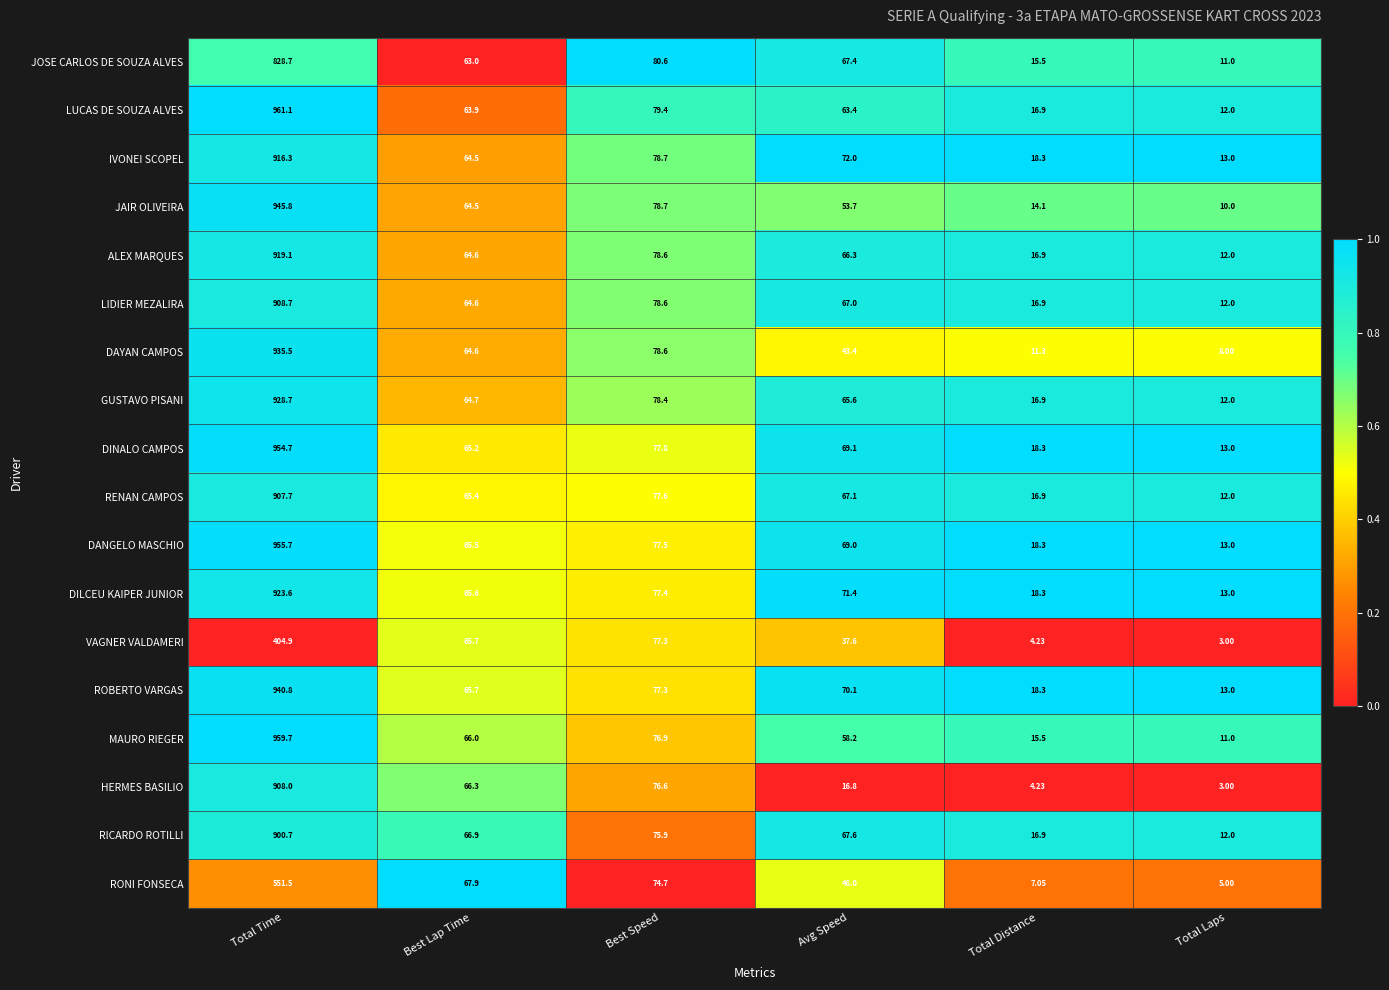

List the labels in order of IVONEI SCOPEL value, smallest first.

Total Laps, Total Distance, Best Lap Time, Avg Speed, Best Speed, Total Time